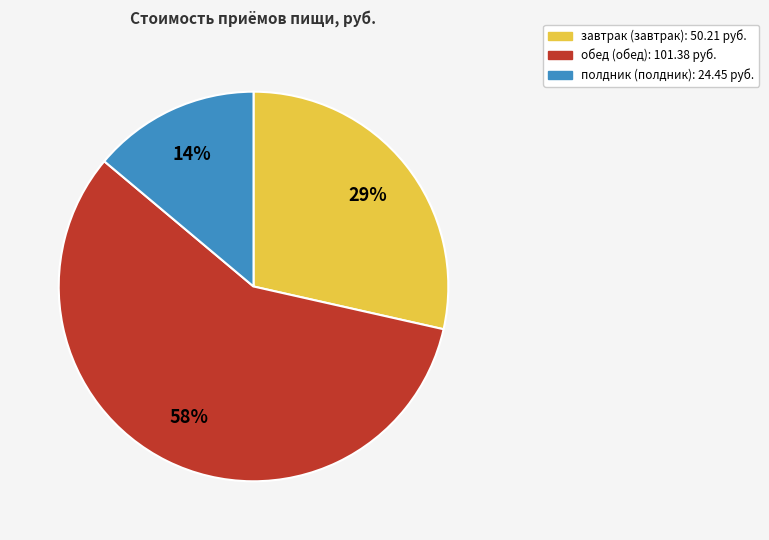

Approximately how many times larger is the value at полдник compared to завтрак?

0.5